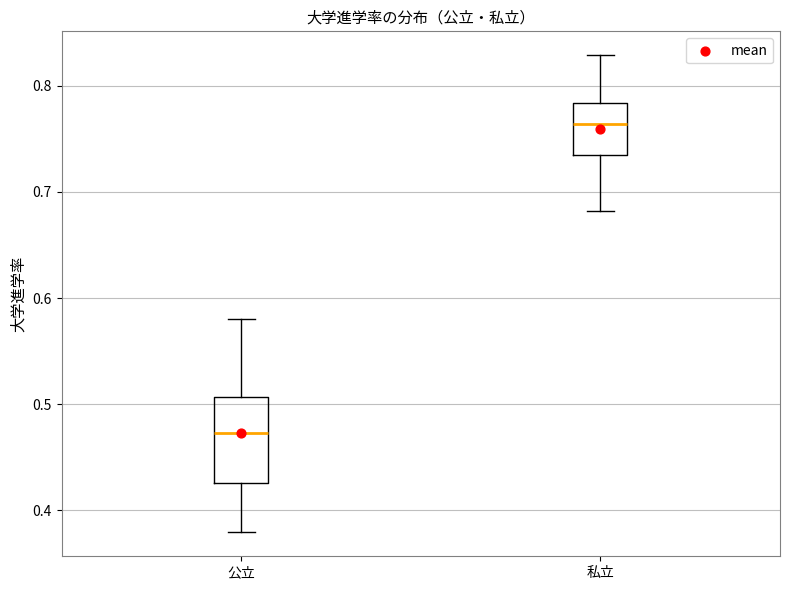

Which box is the tallest, from its lower edge to its upper edge?

公立